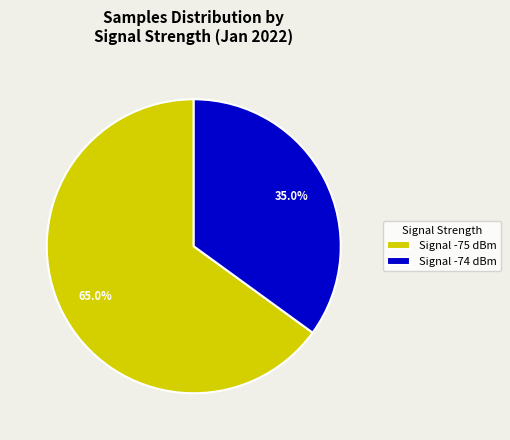

Count the number of slices in the pie.

2